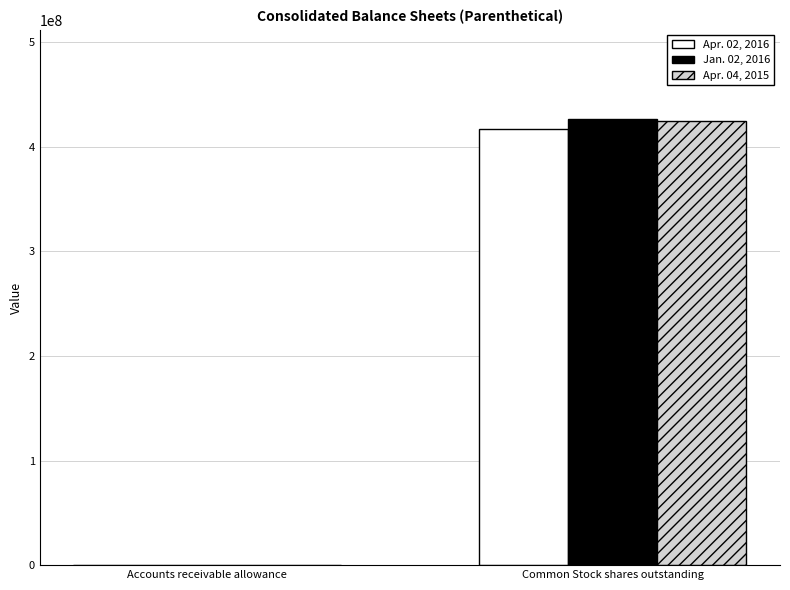

How many groups of bars are there?

2